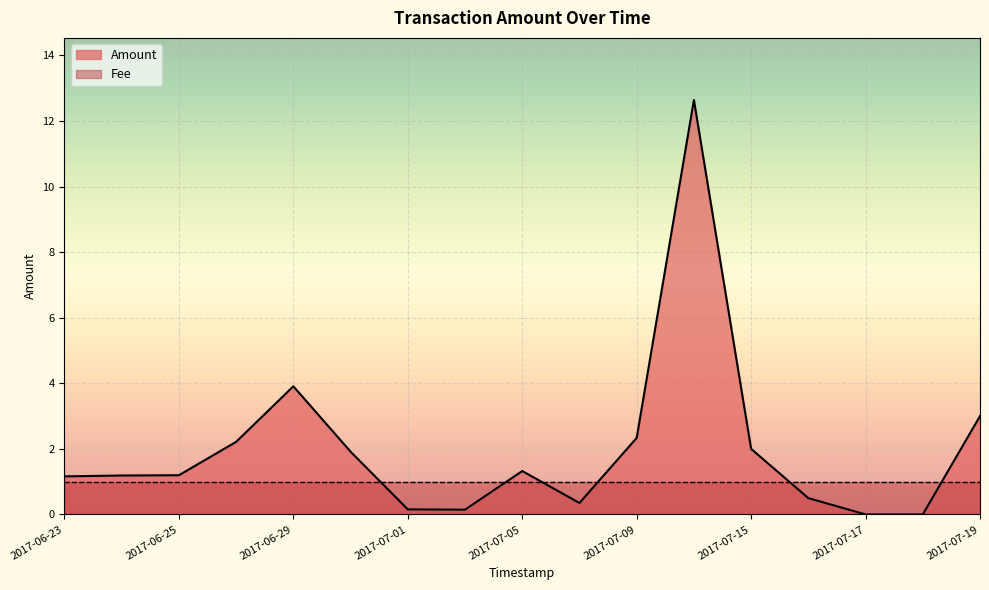

Which series has the largest total across all categories?

Amount